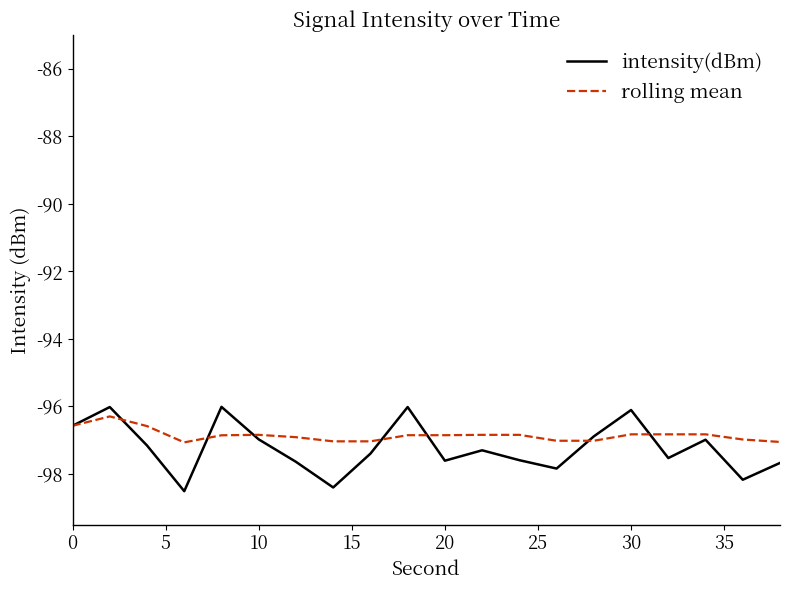

What is the highest value of the intensity(dBm) series?

-96.0